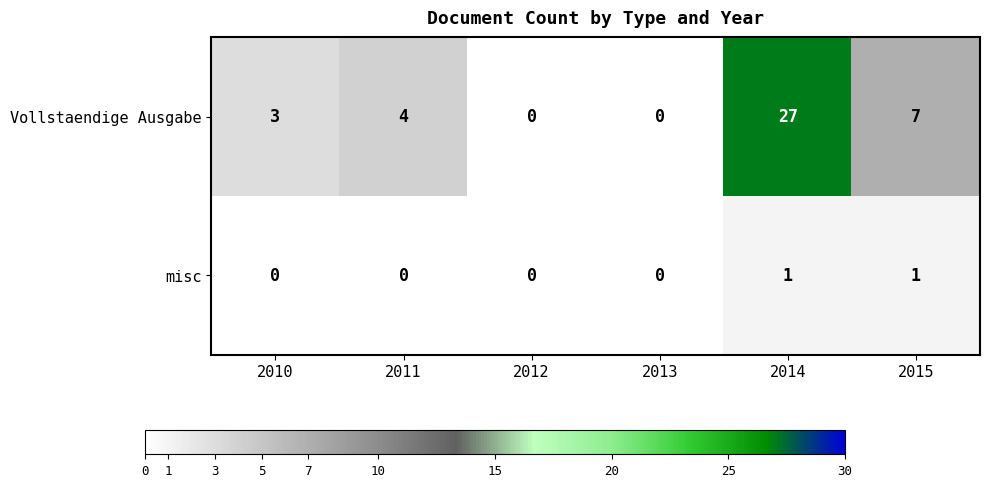

Rank the series by their maximum value, from lowest to highest.

misc, Vollstaendige Ausgabe